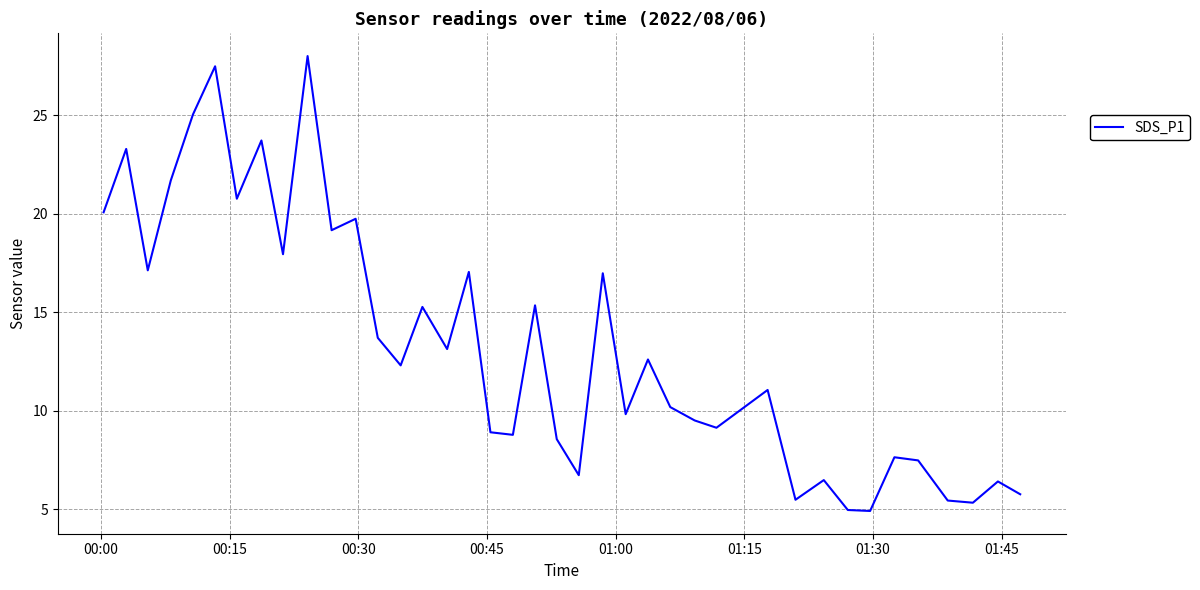

What is the minimum value shown in the chart?

4.9